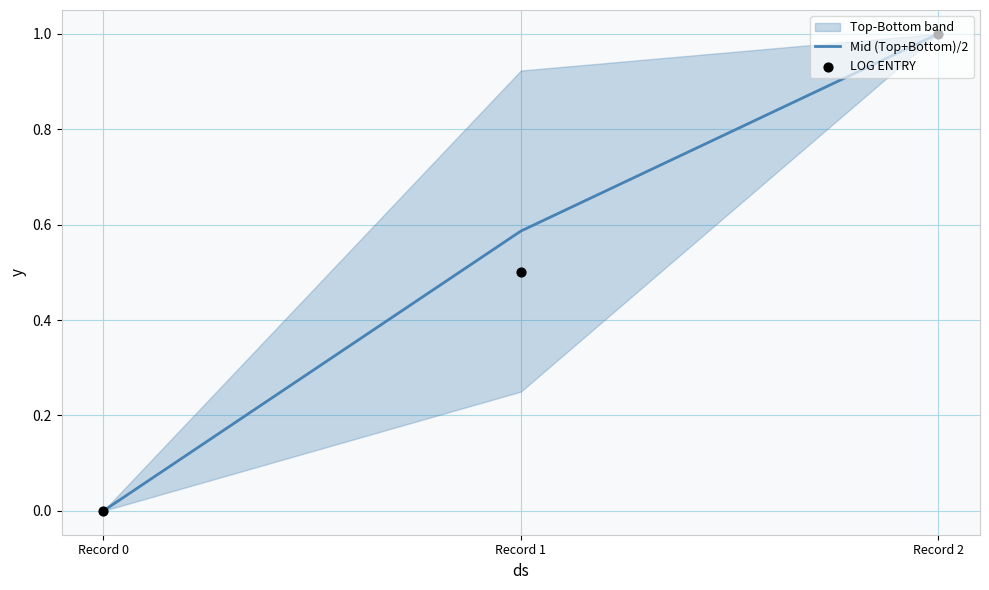

Which series has the widest spread of Y values?

Mid (Top+Bottom)/2